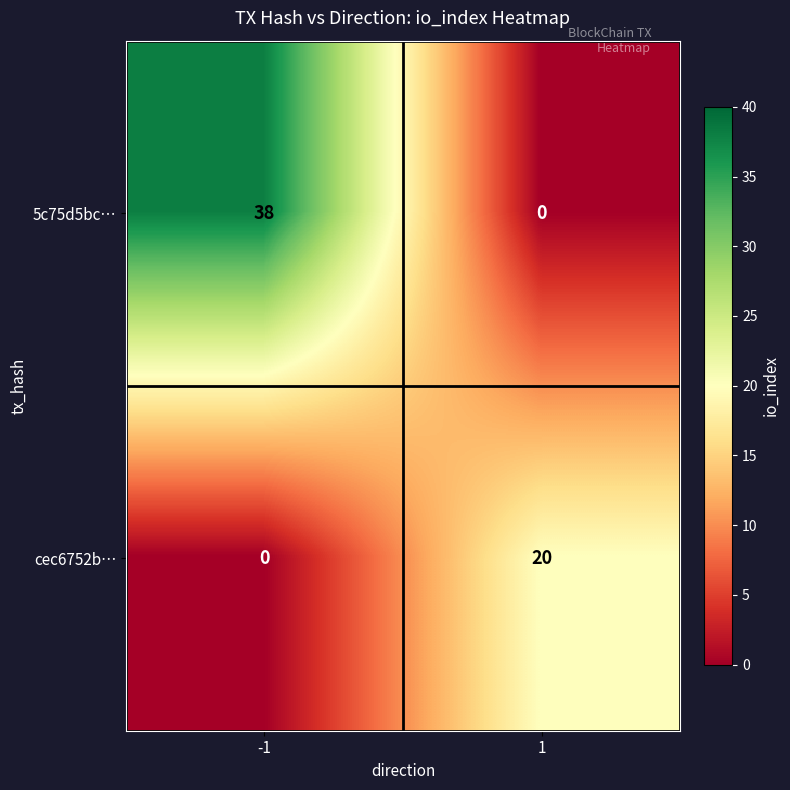

How many data points in 5c75d5bc… are less than 38?

1